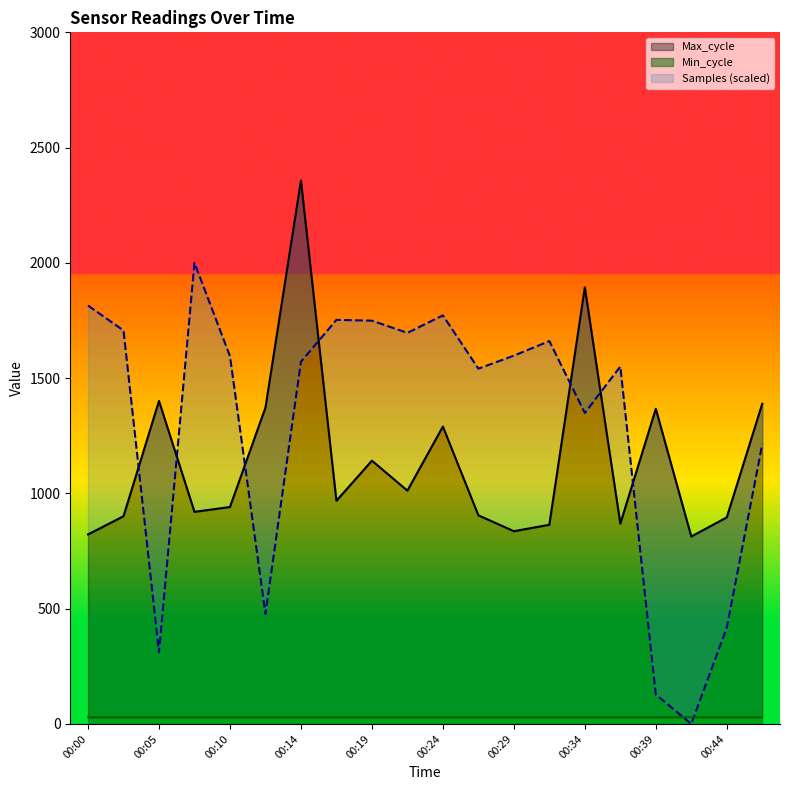

At which label does Max_cycle reach its peak?

00:14